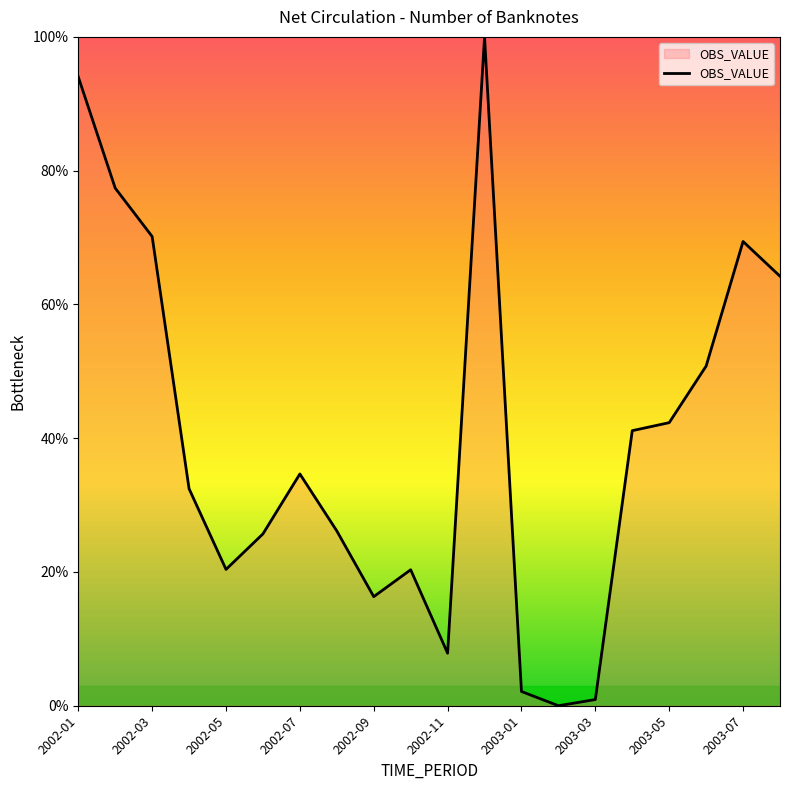

What is the maximum value shown in the chart?

100.0